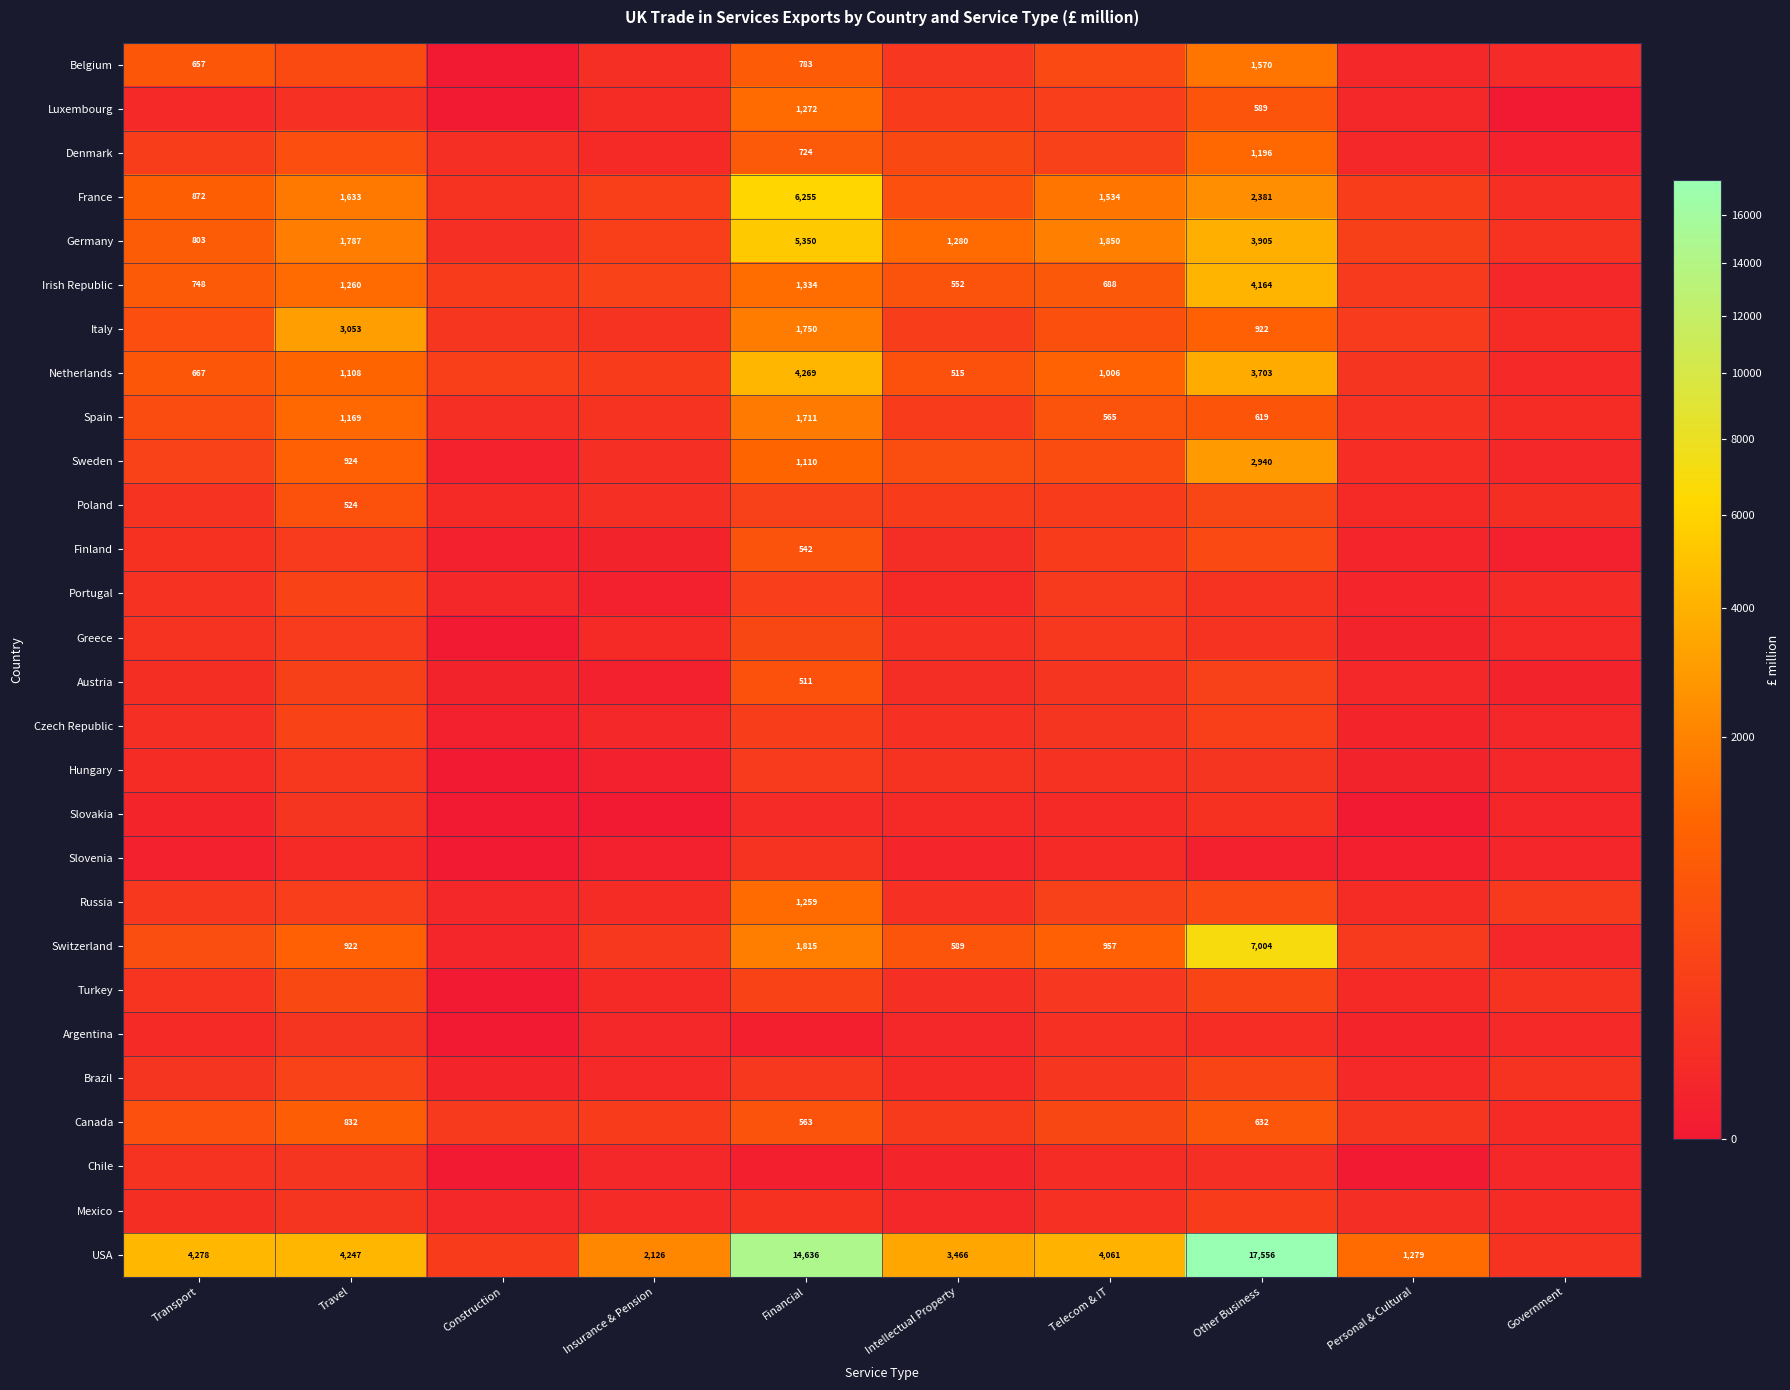

Is it true that Irish Republic equals 1200 at Telecom & IT?

False